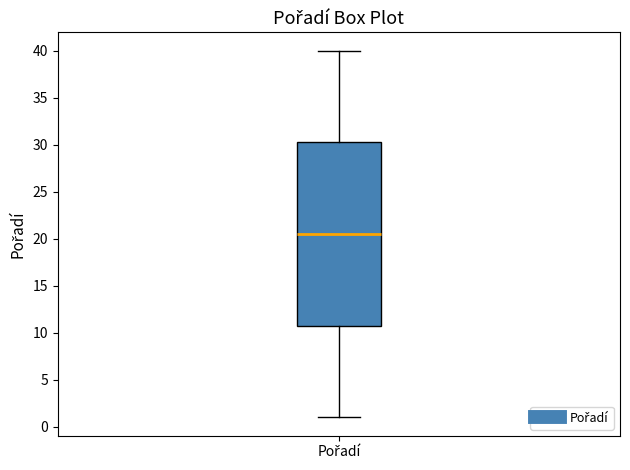

Read this box plot against the y-axis: the position of the median line, the range covered by the box, and the ends of both whiskers. The values are not printed on the chart, so give them approximately, as read against the axis.

median 20.5, box 11.0 to 30.5, whiskers 1.0 to 40.0